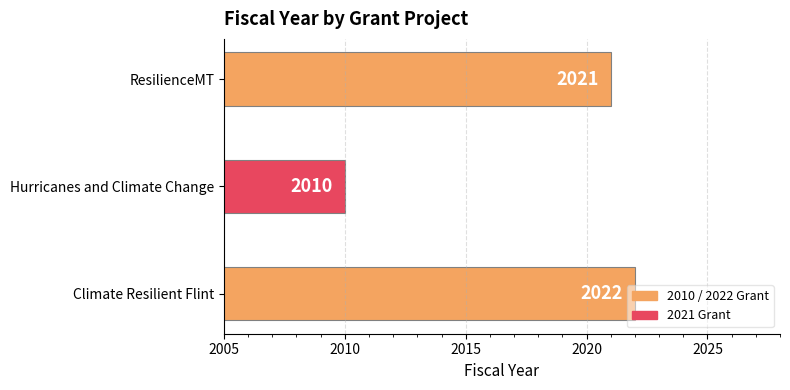

The chart shows a value of 2686 at ResilienceMT. True or false?

False